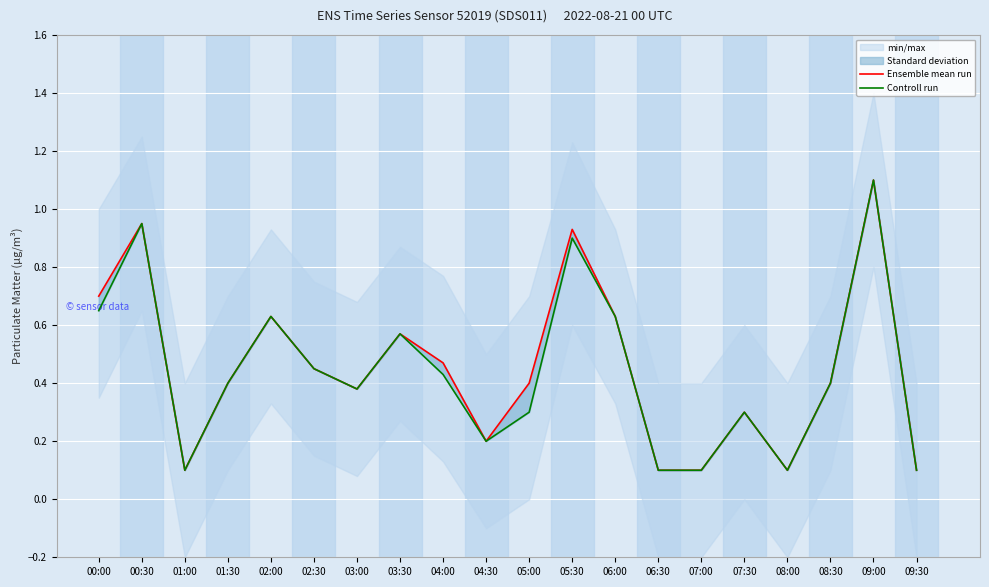

What is the difference between the maximum and minimum values in the Ensemble mean run series?

1.0